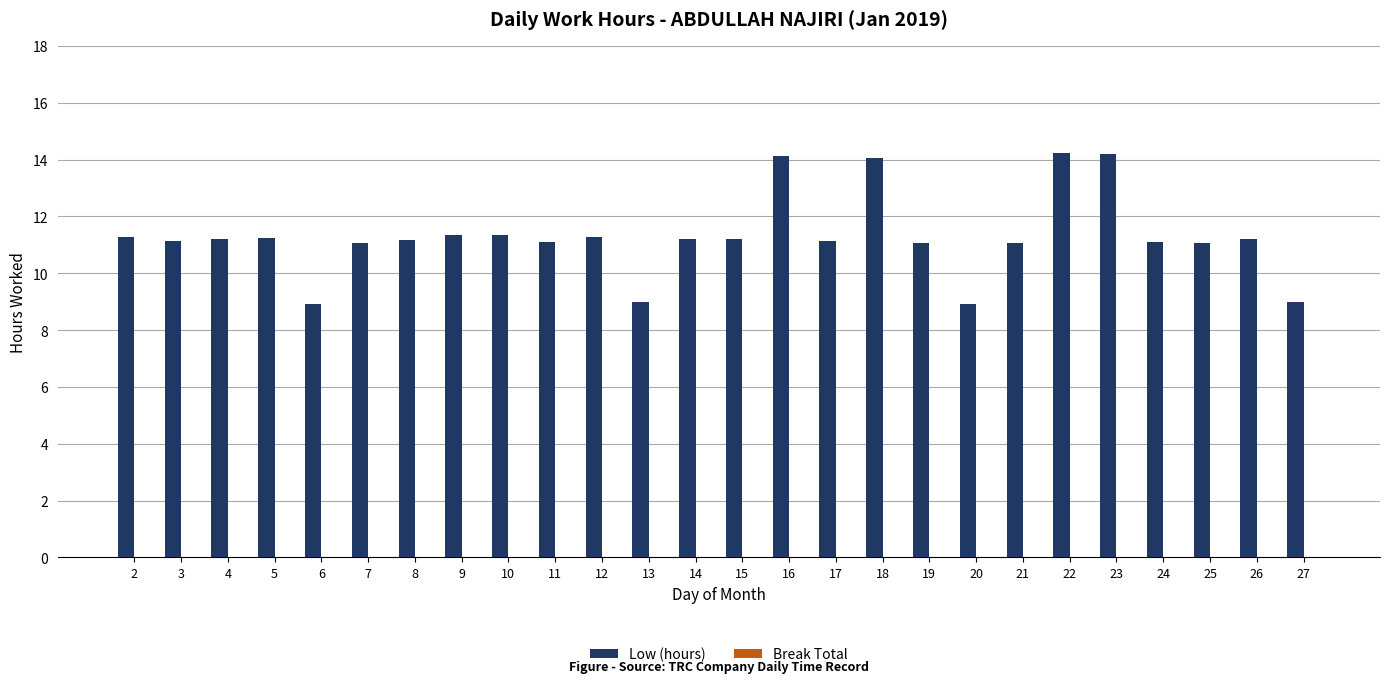

What is the minimum value shown in the chart?

8.9